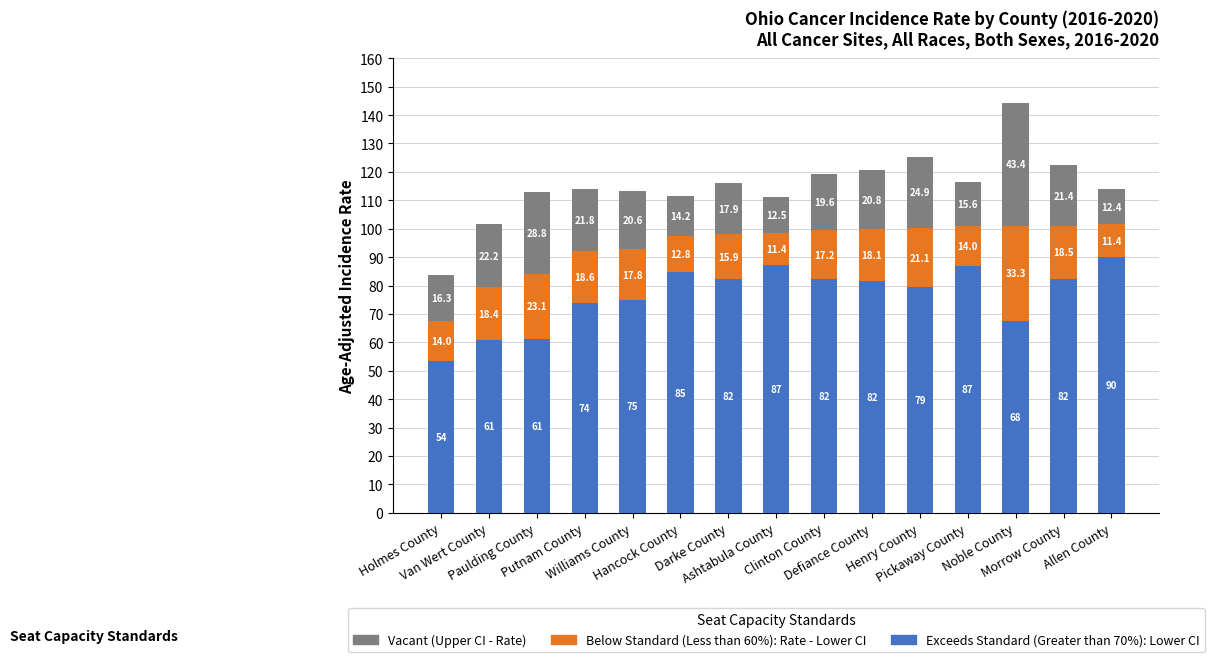

Are the bars horizontal?

No